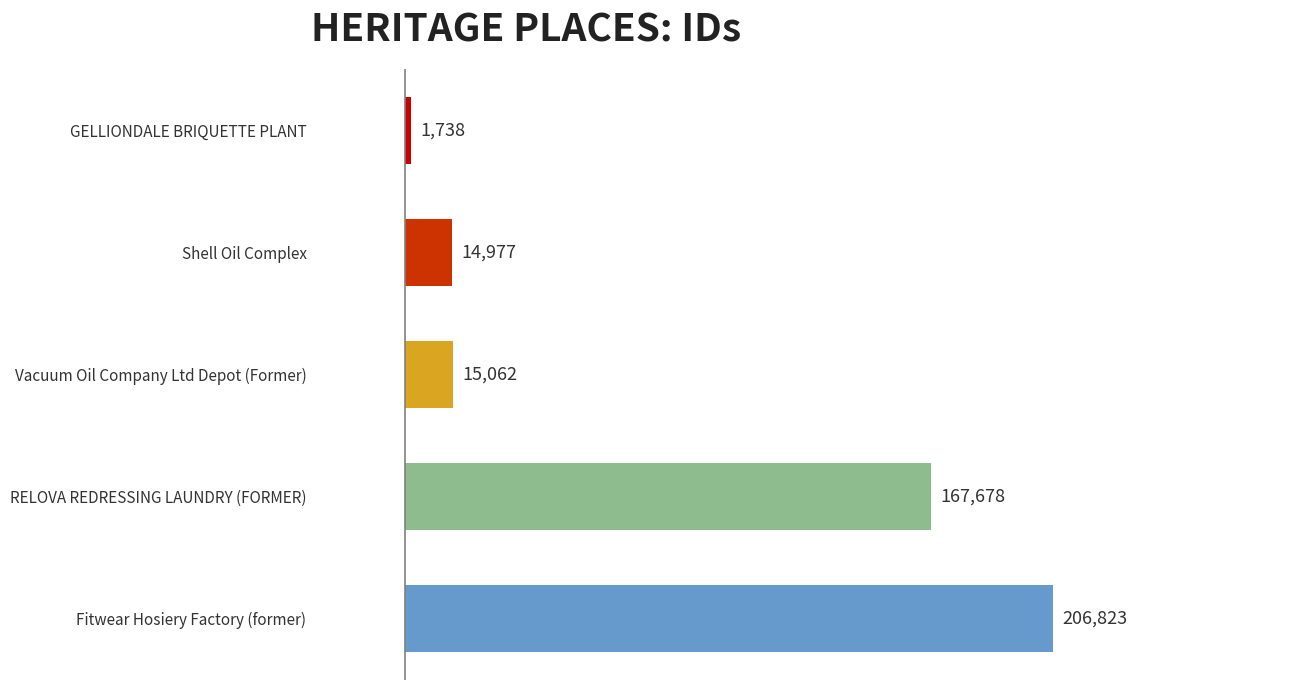

What is the approximate value at Shell Oil Complex?

14977